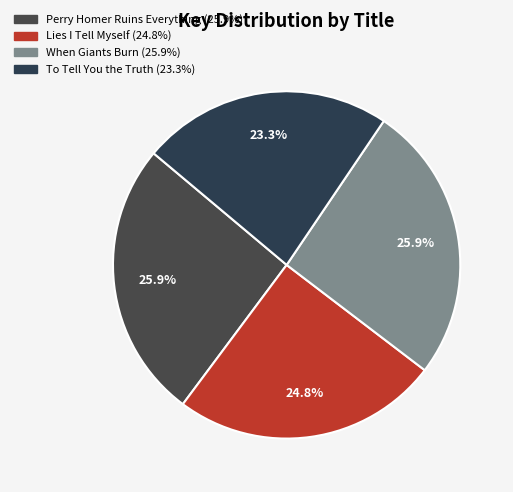

Count the number of slices in the pie.

4